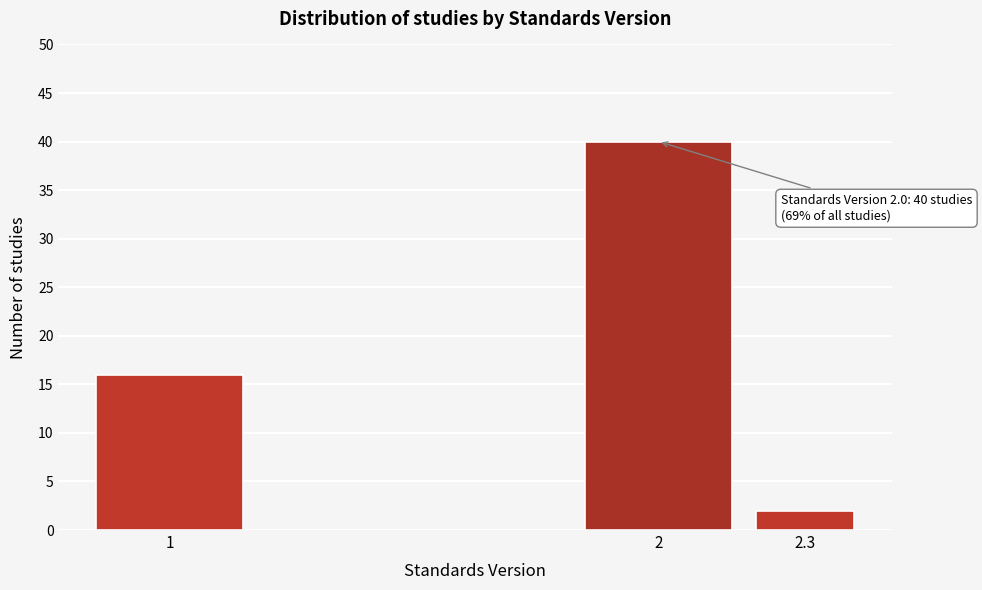

Reading left to right, list all the values displayed in this chart.

16	40	2